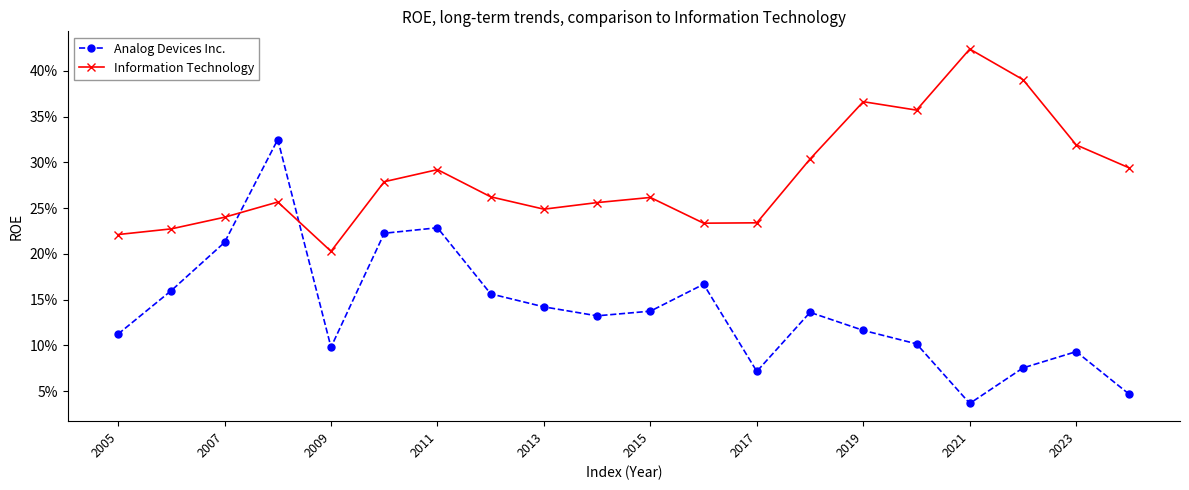

Which series has the largest range (max minus min)?

Analog Devices Inc.